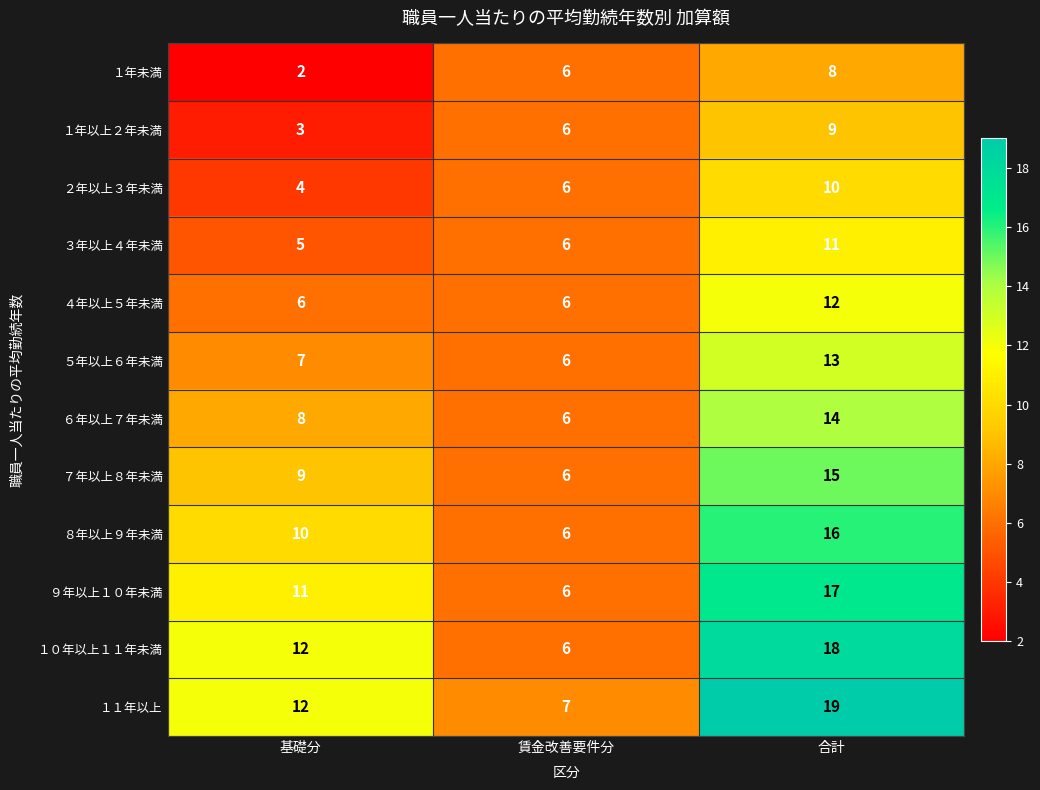

At which label is ８年以上９年未満 closest to 11?

基礎分